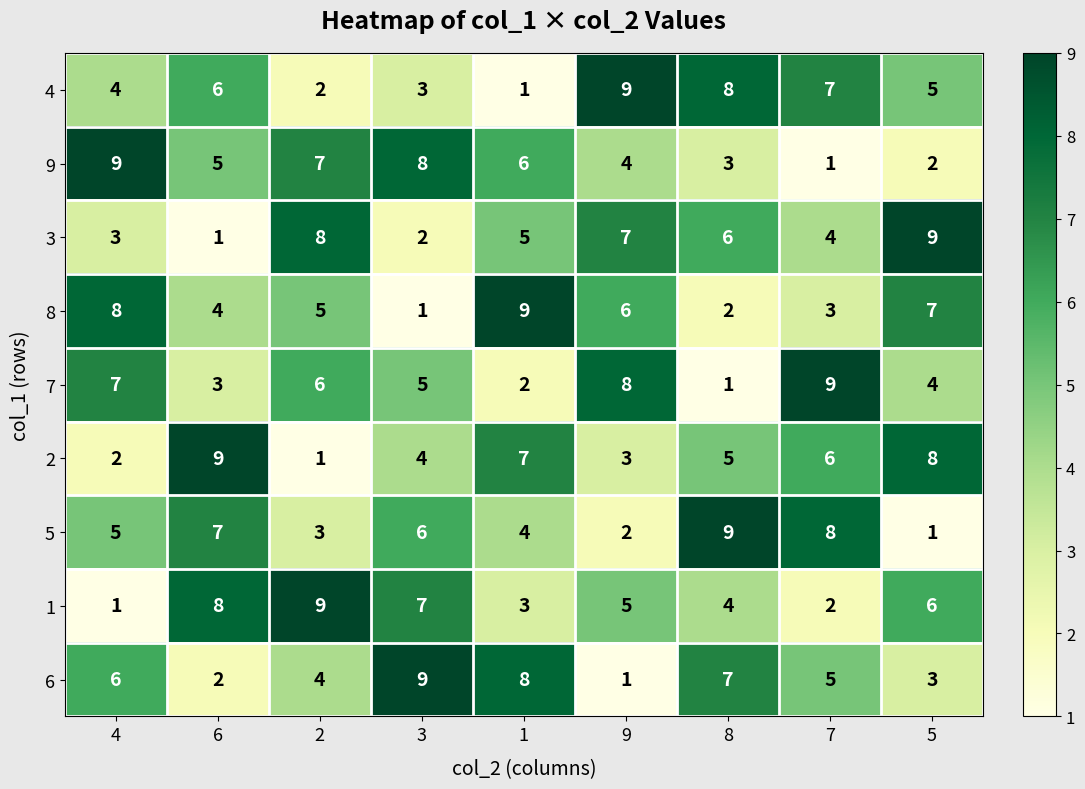

What is the maximum value shown in the chart?

9